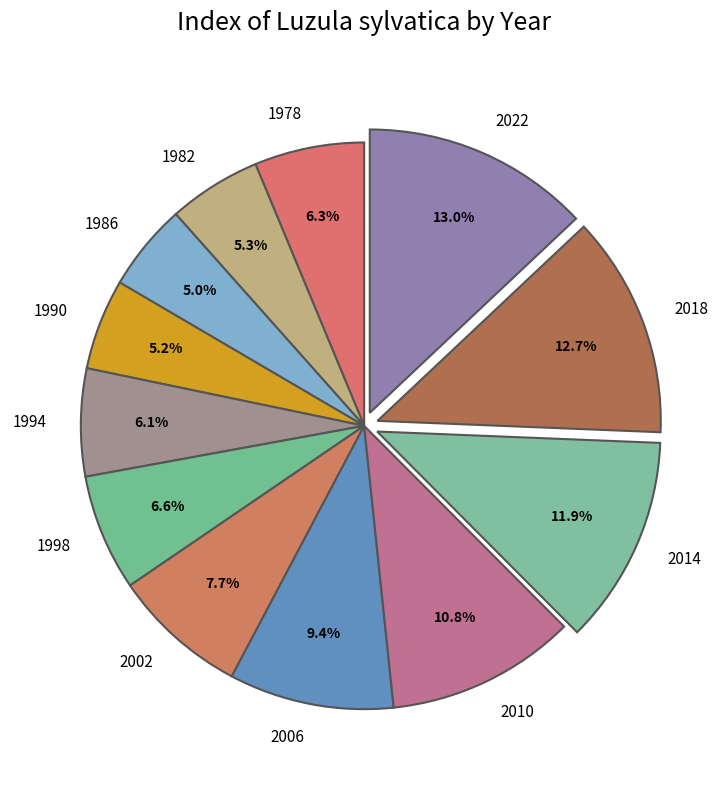

Approximately how many times larger is the value at 1982 compared to 1986?

1.1